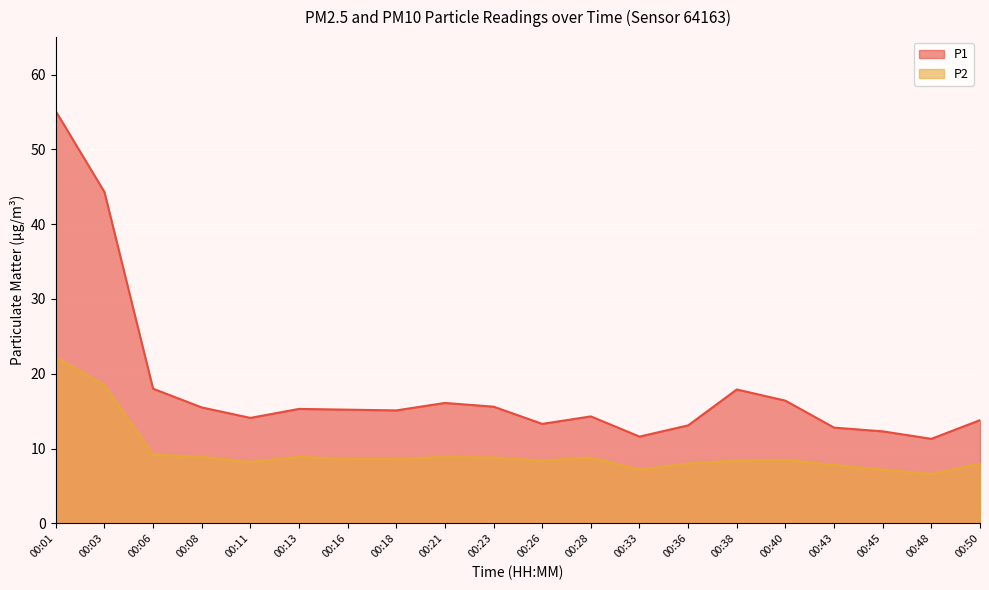

What is the difference between the maximum and minimum values in the P1 series?

43.8